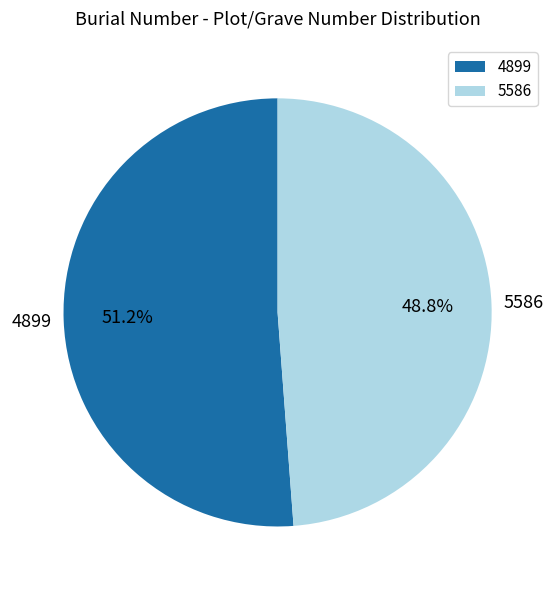

To the nearest percent, what is the difference between the largest and smallest slice percentages?

2%